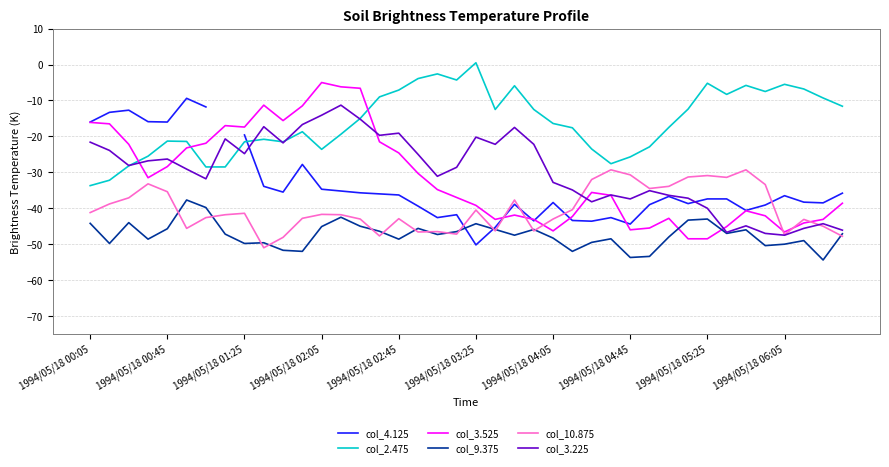

Which series ends up on top after the final intersection of col_2.475 and col_3.225?

col_2.475